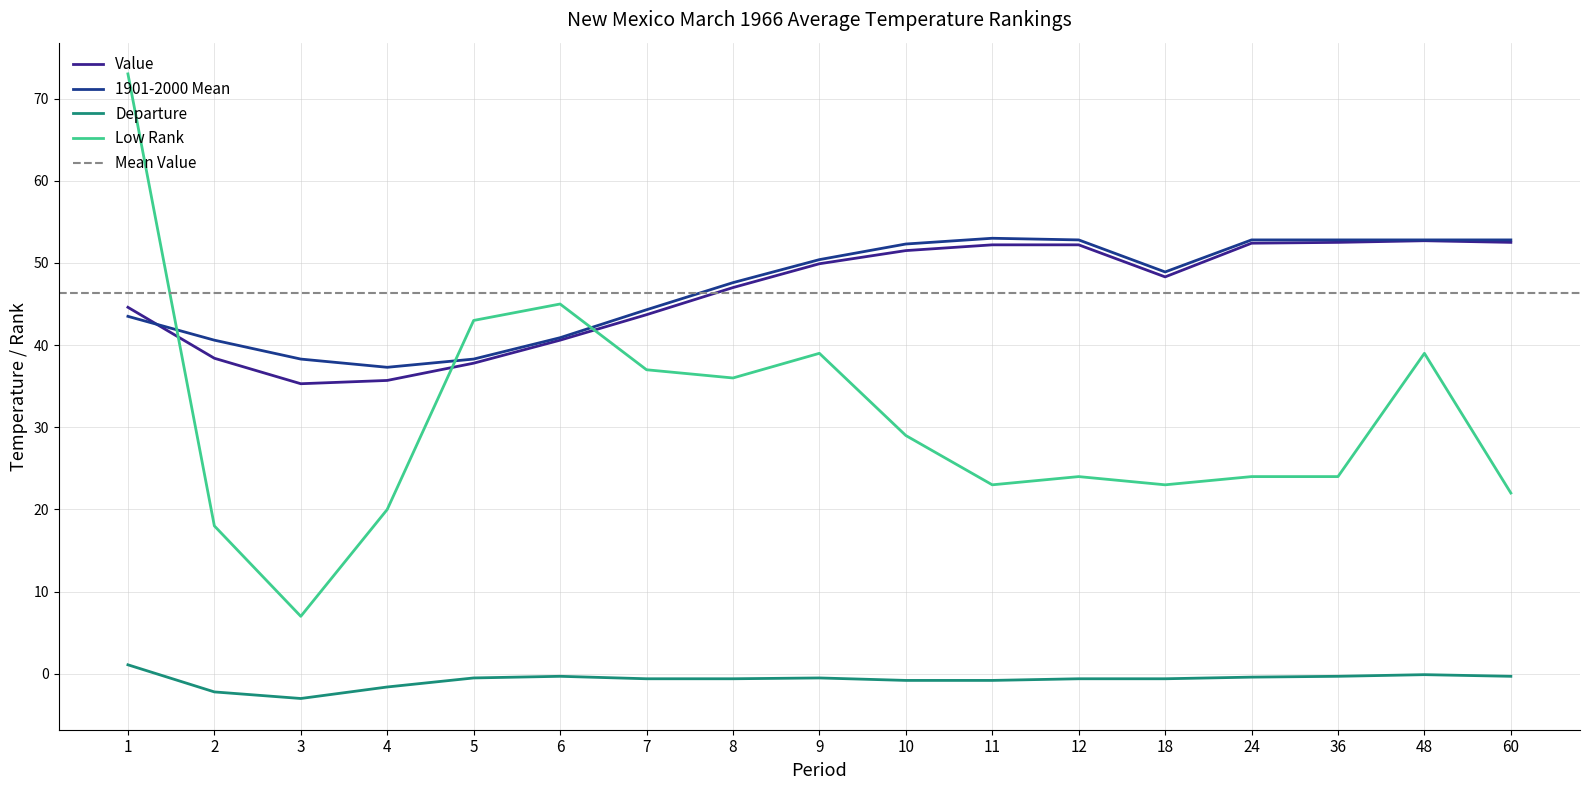

Reading right to left, transcribe all the data shown in this chart.

Value: 52.5	52.7	52.5	52.4	48.3	52.2	52.2	51.5	49.9	47.0	43.7	40.6	37.8	35.7	35.3	38.4	44.6
1901-2000 Mean: 52.8	52.8	52.8	52.8	48.9	52.8	53.0	52.3	50.4	47.6	44.3	40.9	38.3	37.3	38.3	40.6	43.5
Departure: -0.3	-0.1	-0.3	-0.4	-0.6	-0.6	-0.8	-0.8	-0.5	-0.6	-0.6	-0.3	-0.5	-1.6	-3.0	-2.2	1.1
Low Rank: 22.0	39.0	24.0	24.0	23.0	24.0	23.0	29.0	39.0	36.0	37.0	45.0	43.0	20.0	7.0	18.0	73.0